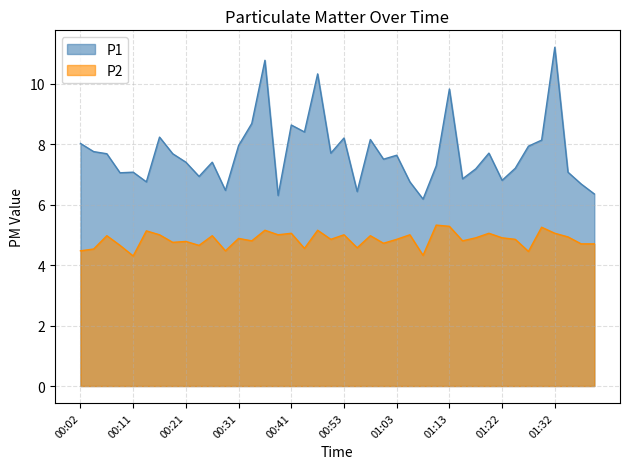

What is the label of the 34th point from the right?

00:16